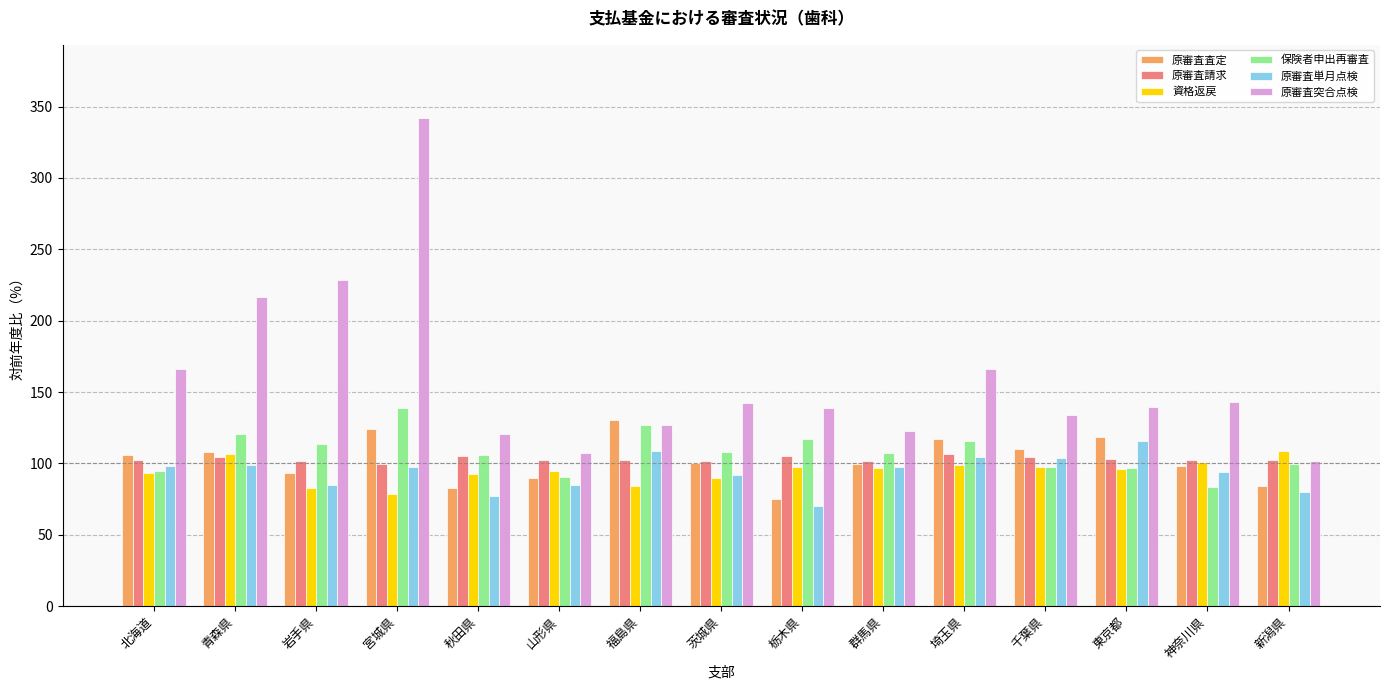

The 原審査単月点検 series shows 84.6 at 岩手県. True or false?

True